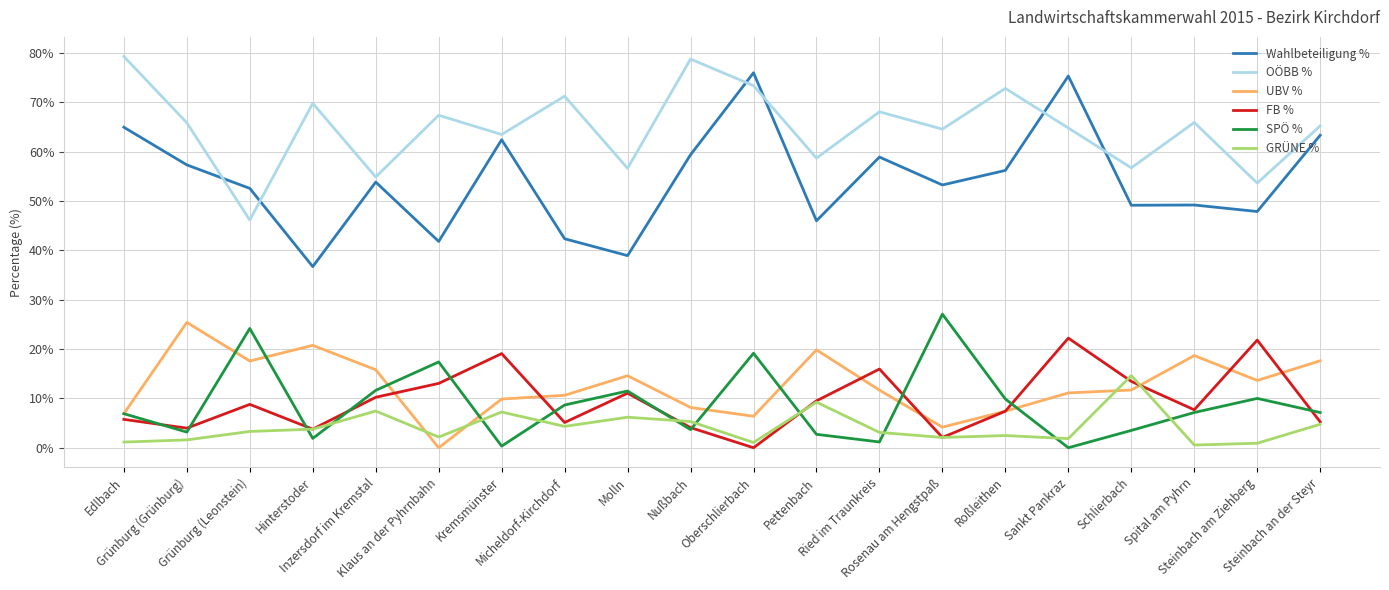

How many series are shown in this chart?

6